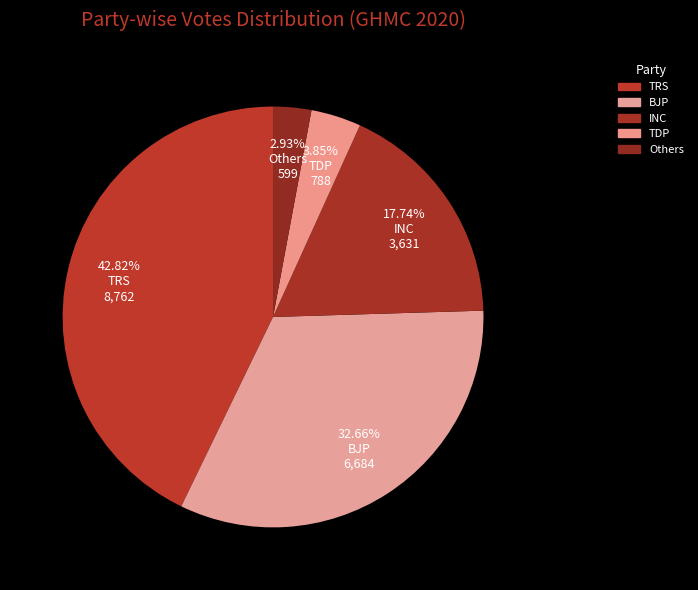

Count the number of slices in the pie.

5